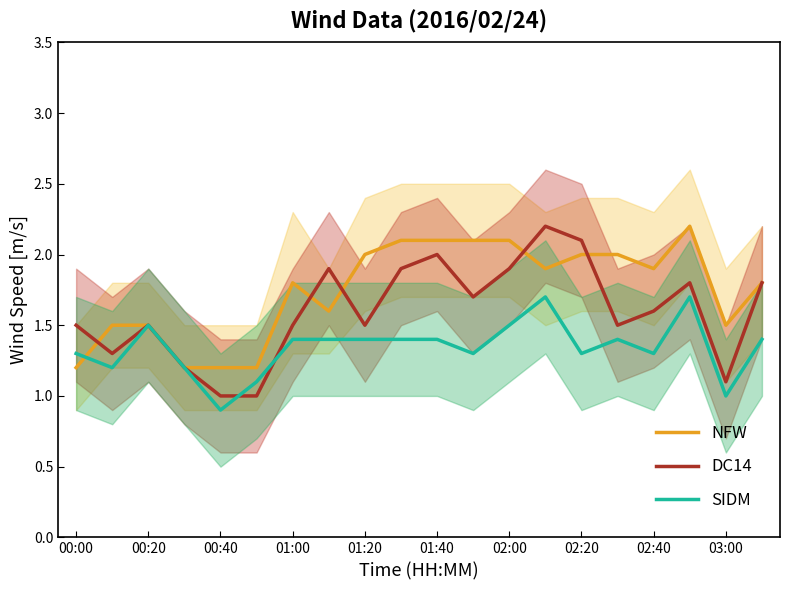

Read the NFW value at 00:00.

1.2